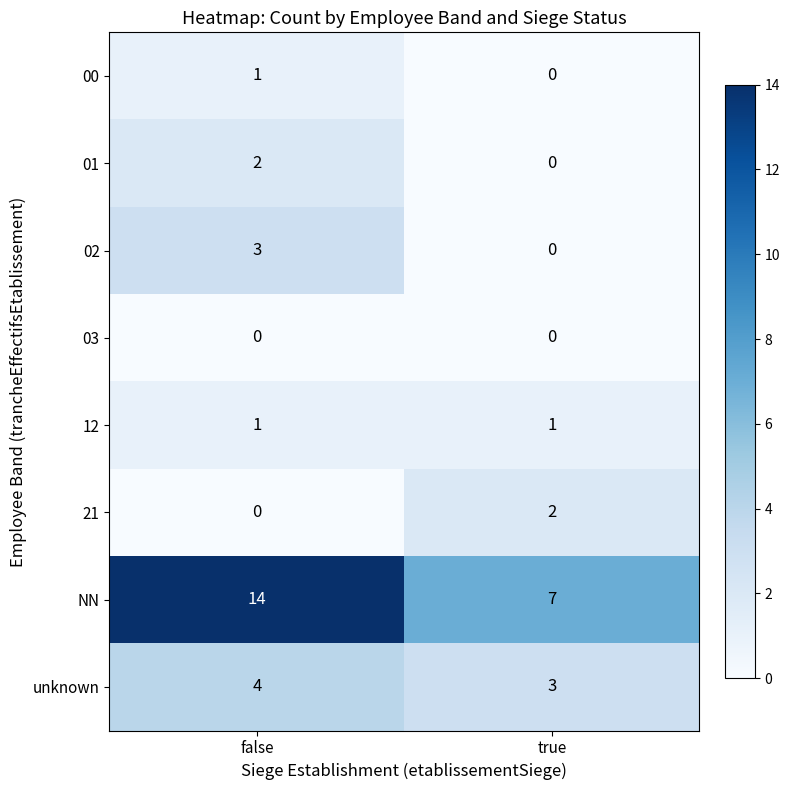

What is the maximum value shown in the chart?

14